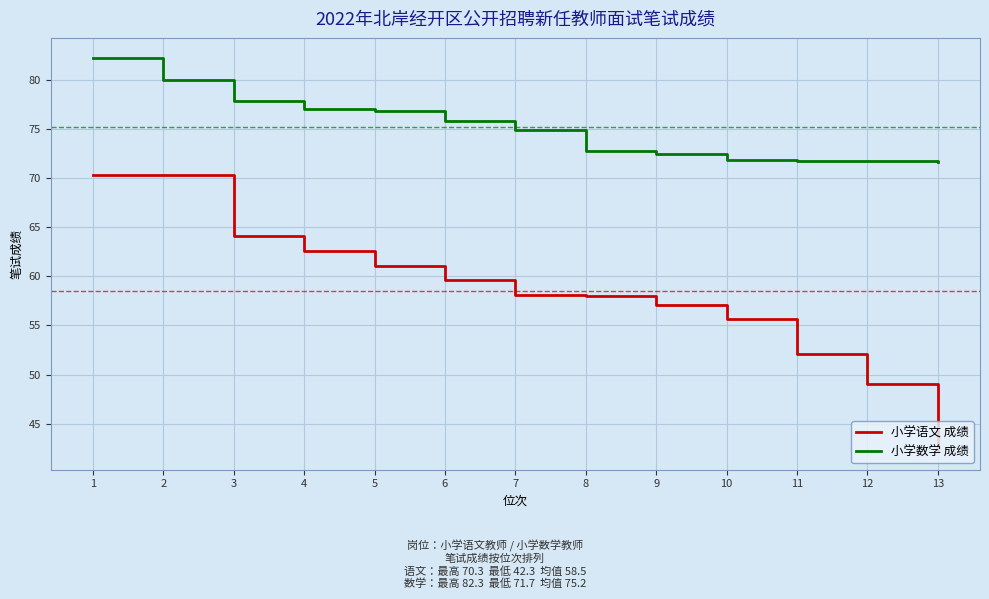

Does the chart have visible grid lines?

Yes